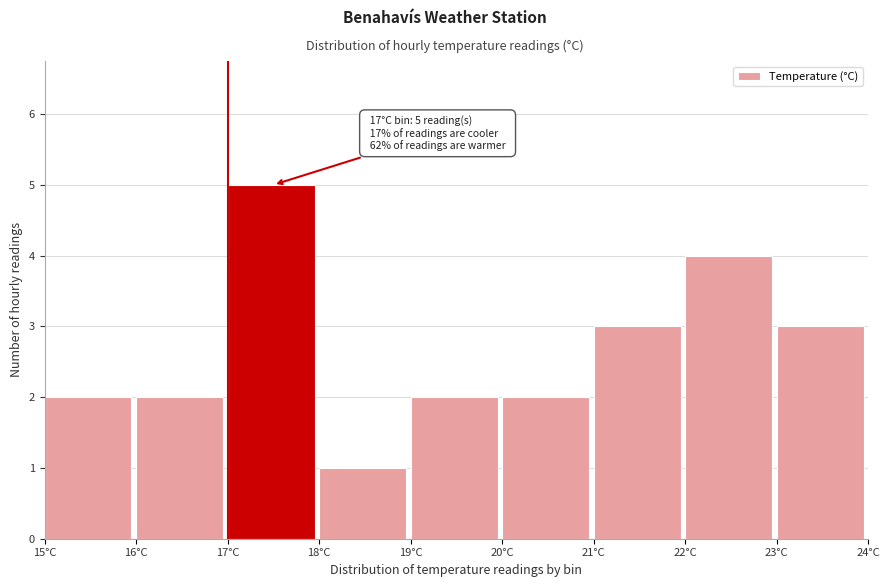

Which range on the x-axis has the tallest bar?

17 to 18